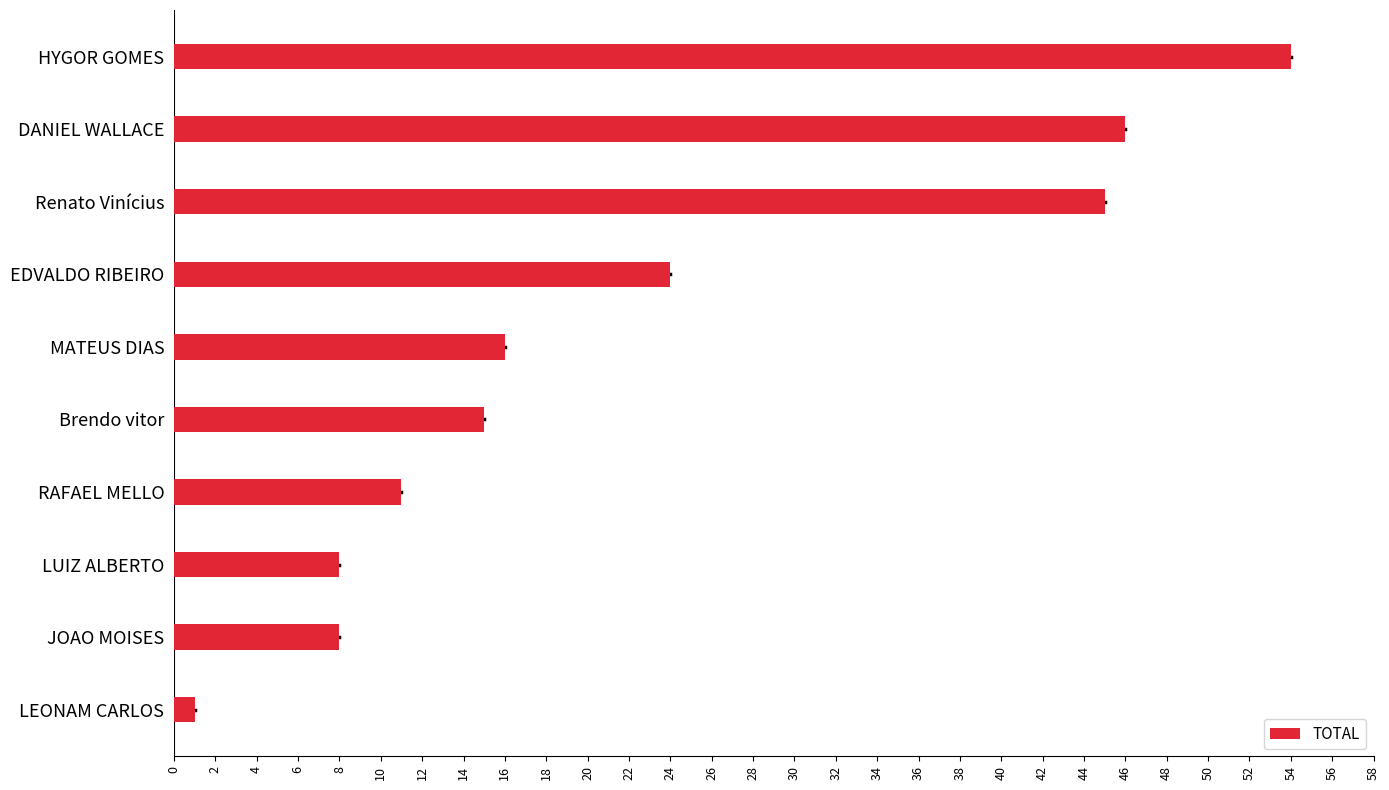

Reading top to bottom, what are all the values shown in this chart?

HYGOR GOMES=54	DANIEL WALLACE=46	Renato Vinícius=45	EDVALDO RIBEIRO=24	MATEUS DIAS=16	Brendo vitor=15	RAFAEL MELLO=11	LUIZ ALBERTO=8	JOAO MOISES=8	LEONAM CARLOS=1